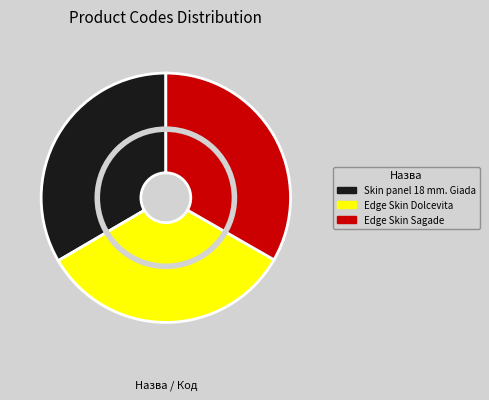

Is it true that Skin panel 18 mm. Giada is 20% of the pie?

False